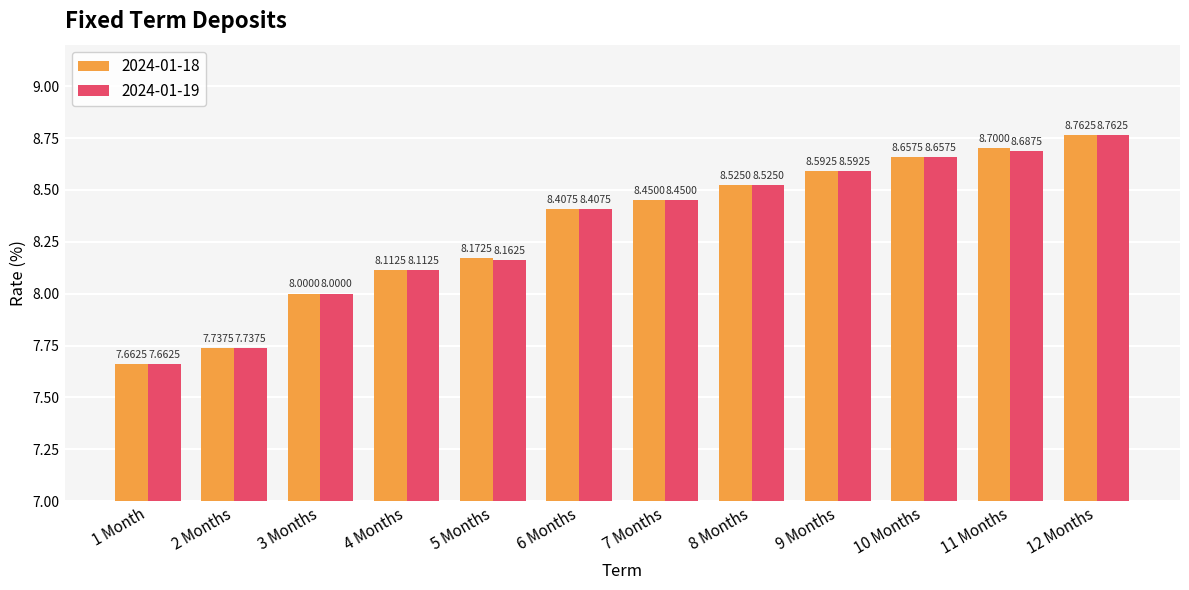

How many groups of bars are there?

12